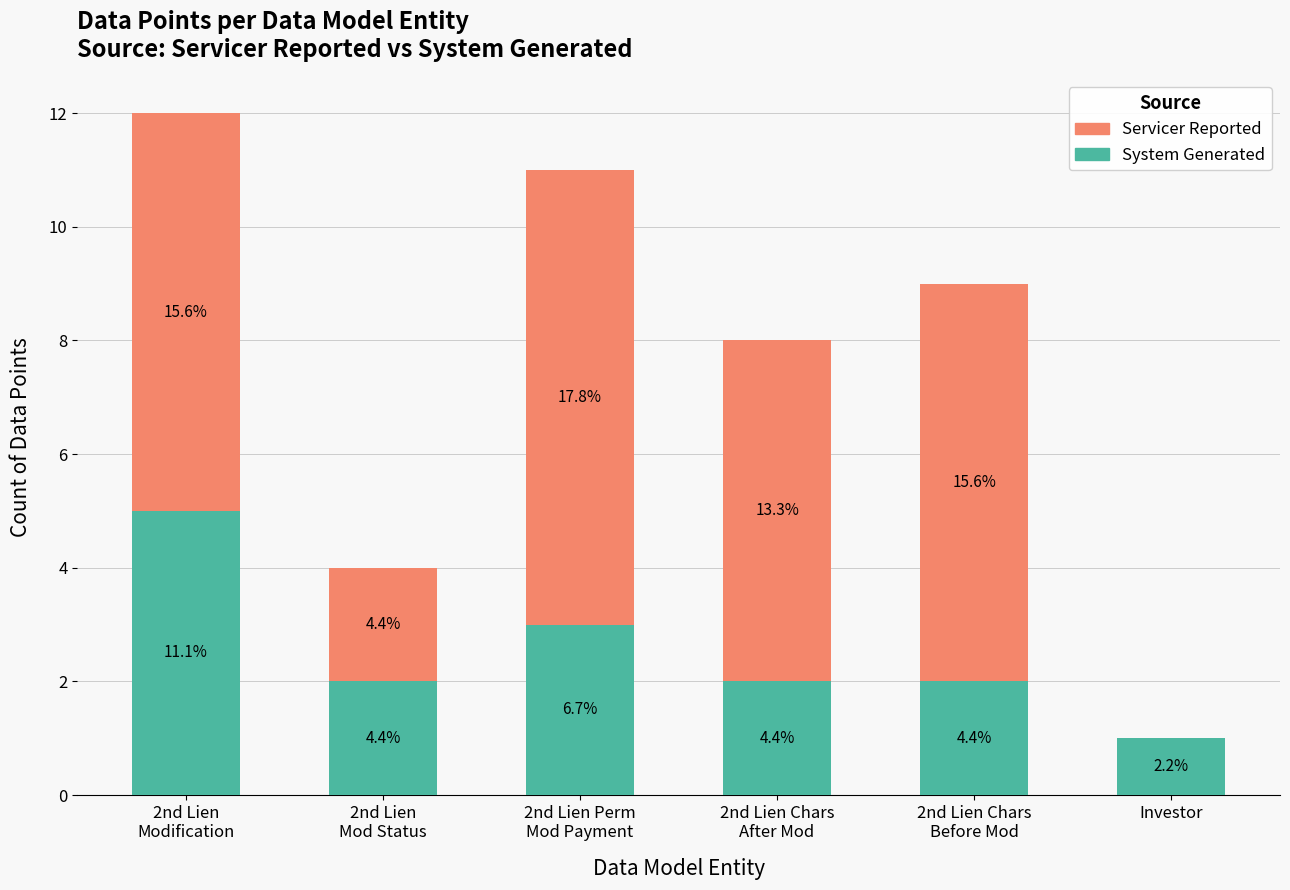

What is the sum of all System Generated values?

15